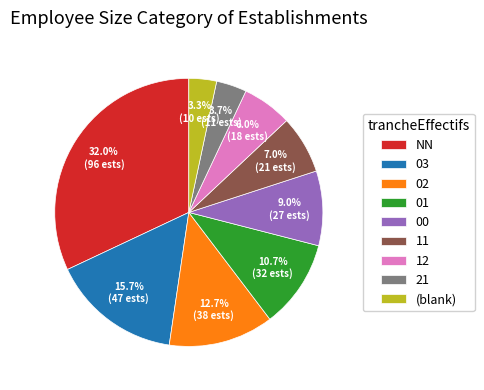

Is 00 the majority of the pie?

No